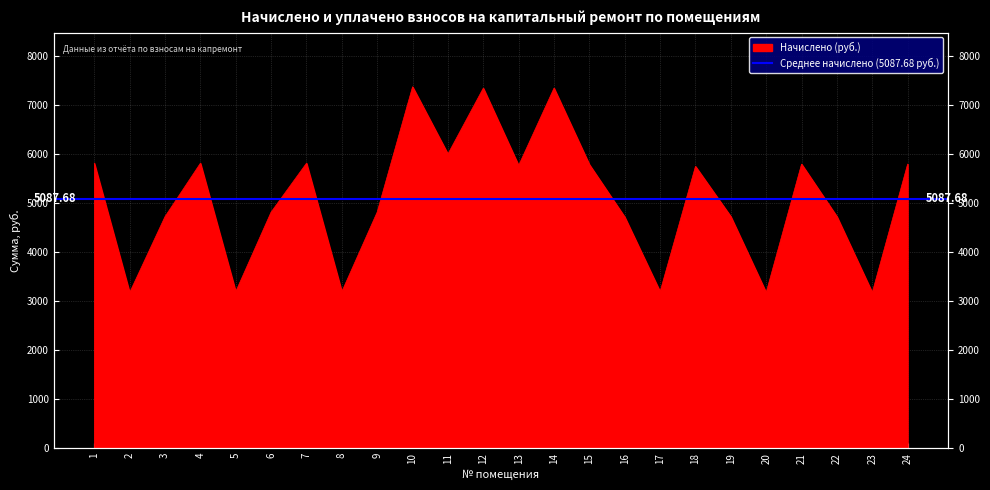

Reading right to left, transcribe all the data shown in this chart.

5799.0	3176.5	4727.8	5799.0	3176.5	4727.8	5752.8	3195.0	4718.6	5789.7	7350.3	5771.2	7350.3	6005.2	7377.9	4820.1	3195.0	5817.4	4820.1	3195.0	5817.4	4727.8	3176.5	5817.4